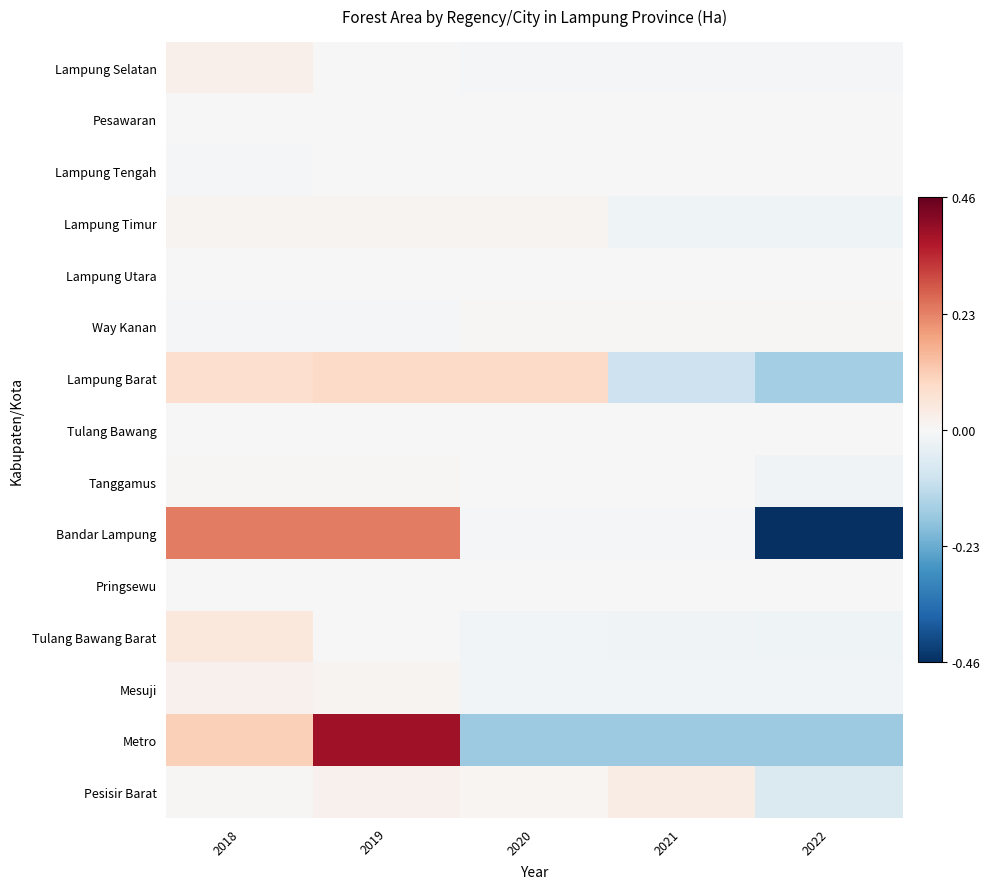

Which has a higher value, 2021 or 2019?

2019